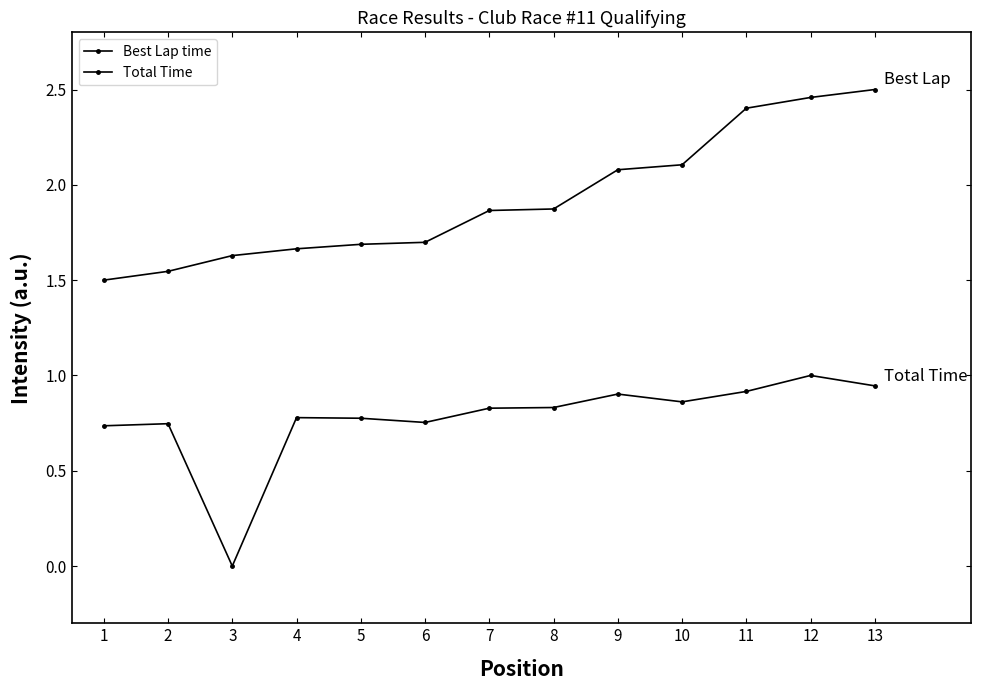

Reading left to right, list all the values displayed in this chart.

Best Lap time: 1=1.5	2=1.5	3=1.6	4=1.7	5=1.7	6=1.7	7=1.9	8=1.9	9=2.1	10=2.1	11=2.4	12=2.5	13=2.5
Total Time: 1=0.7	2=0.7	3=0.0	4=0.8	5=0.8	6=0.8	7=0.8	8=0.8	9=0.9	10=0.9	11=0.9	12=1.0	13=0.9